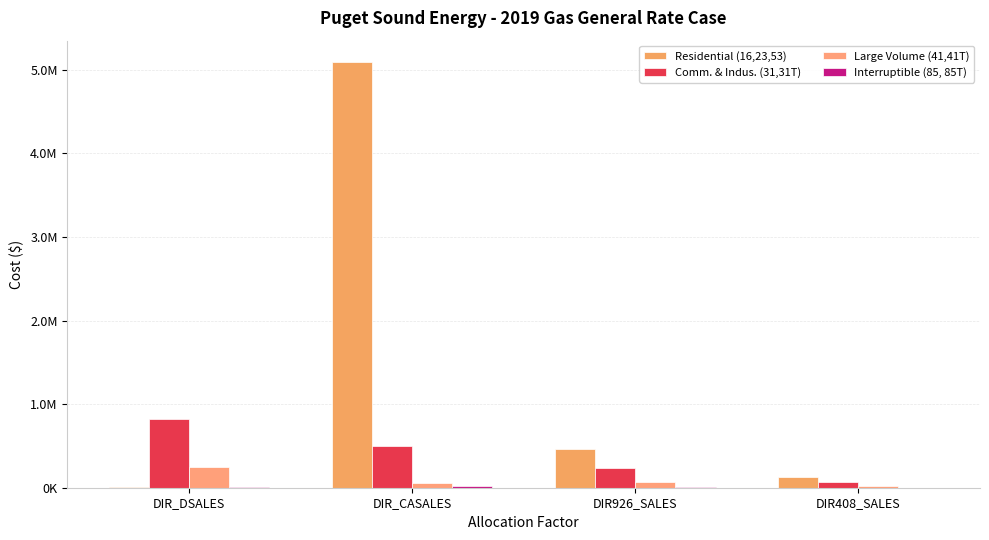

Are the bars grouped side by side (vs. stacked)?

Yes